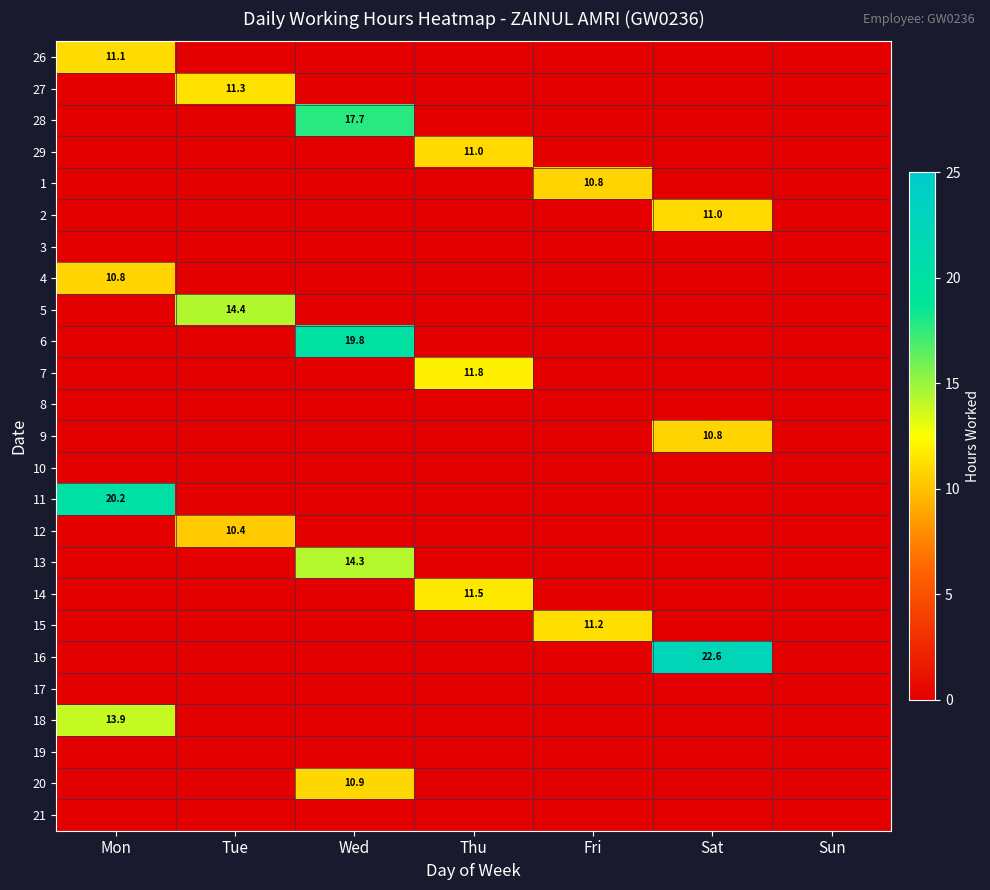

What is the spread (max minus min) of values at Sat?

22.6